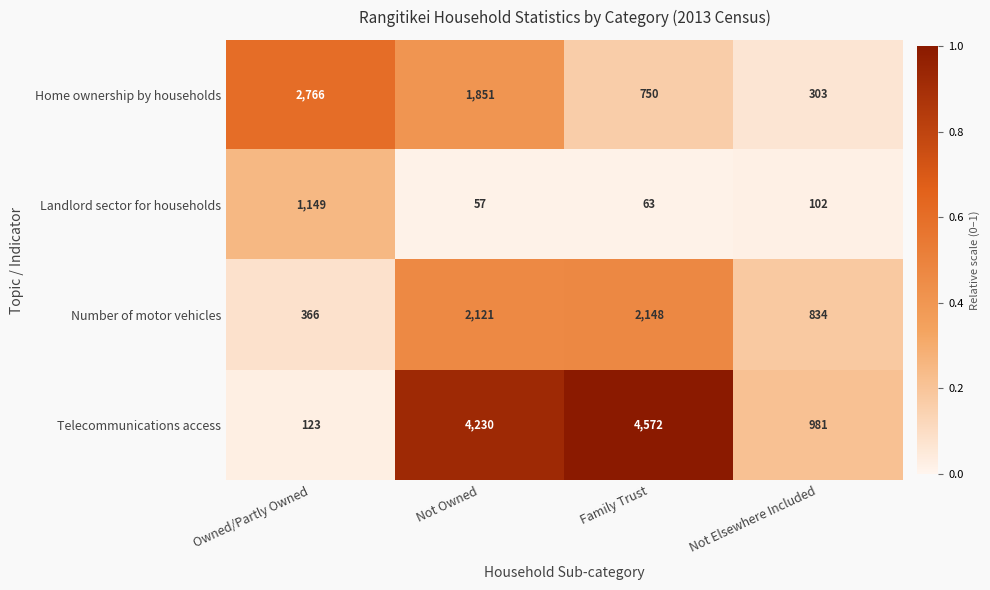

What is the total value across all series at Family Trust?

7533